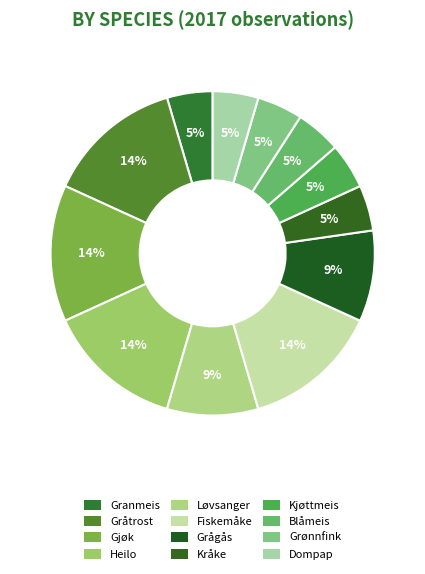

What percentage is the Blåmeis slice, to the nearest percent?

5%